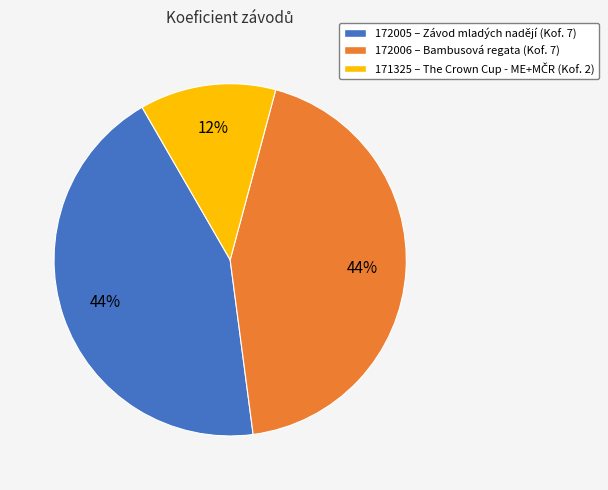

Is there a majority slice in this chart?

No